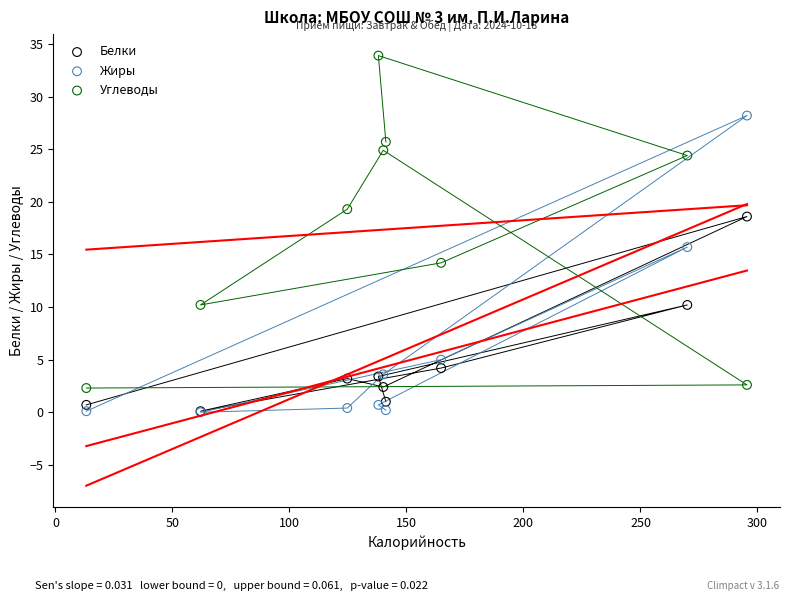

In the Углеводы series, what Y value is closest to 18?

19.3